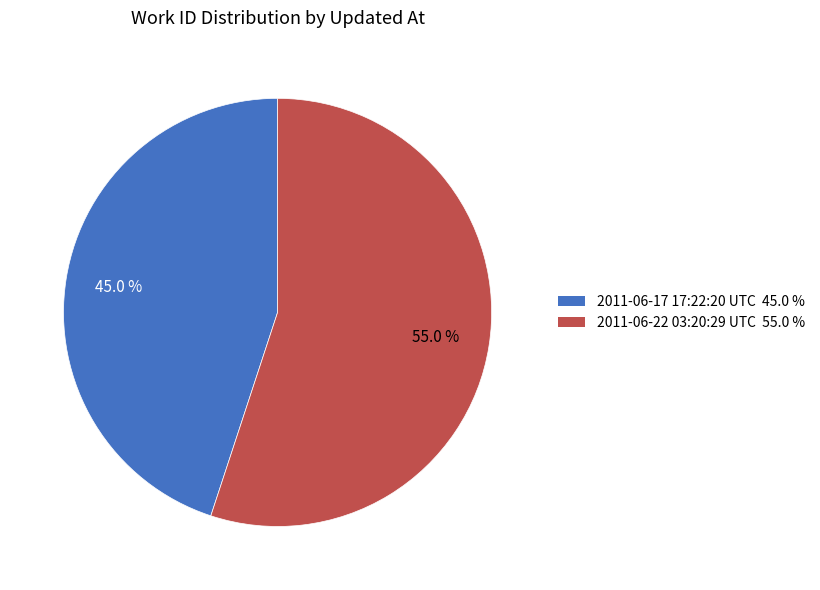

Combined, do 2011-06-22 03:20:29 UTC and 2011-06-17 17:22:20 UTC account for over 50%?

Yes